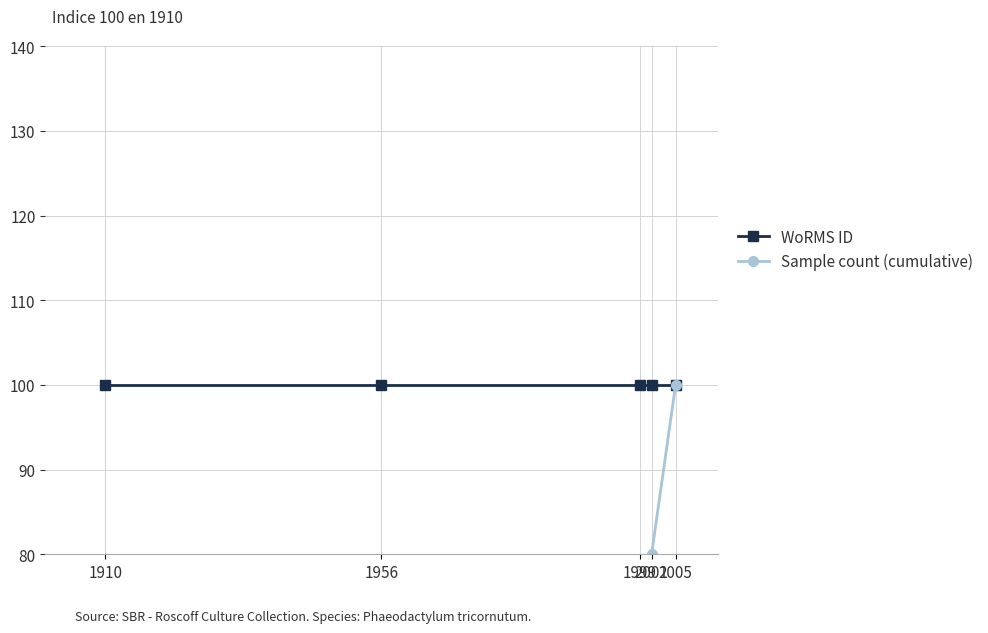

True or false: WoRMS ID has more than 0 points higher than both neighbors.

False